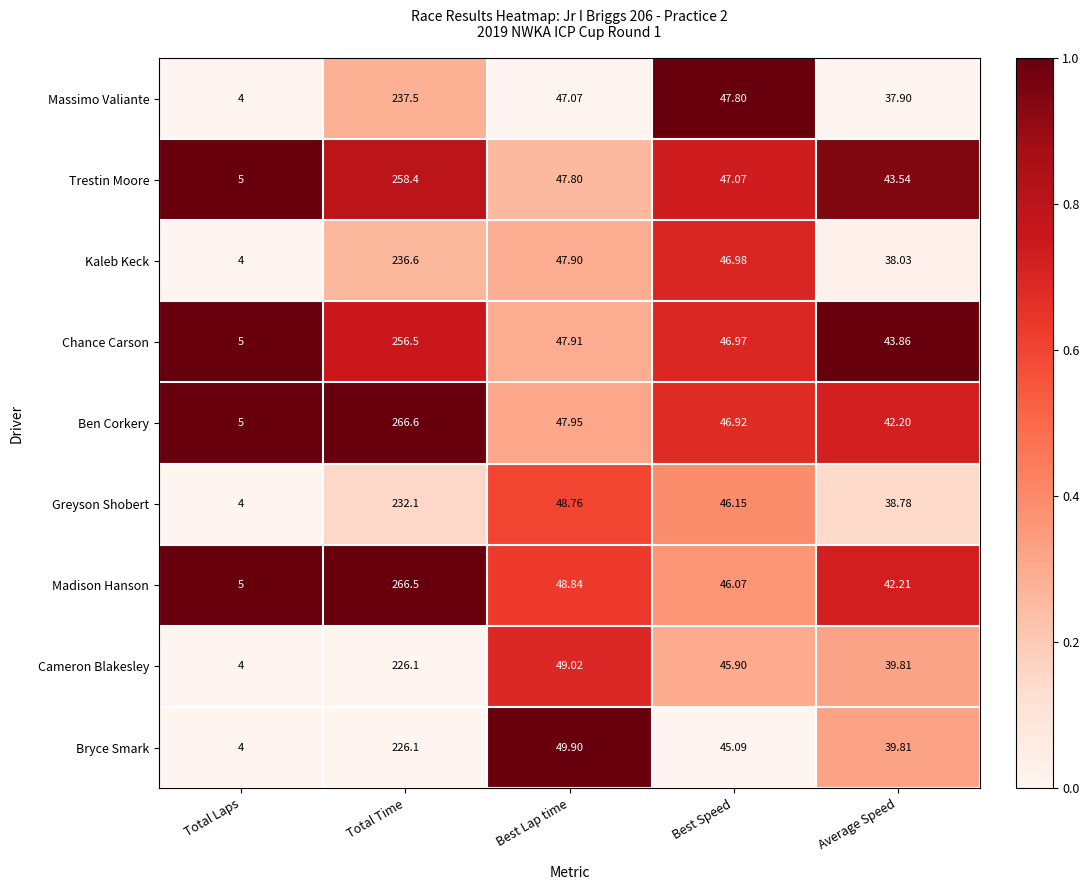

List the labels in order of Chance Carson value, largest first.

Total Time, Best Lap time, Best Speed, Average Speed, Total Laps